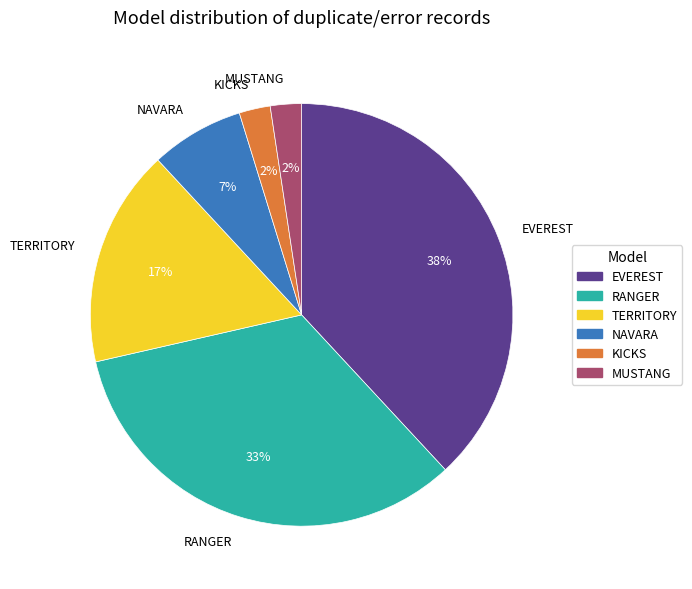

To the nearest percent, what is the difference between the MUSTANG and NAVARA slice percentages?

5%